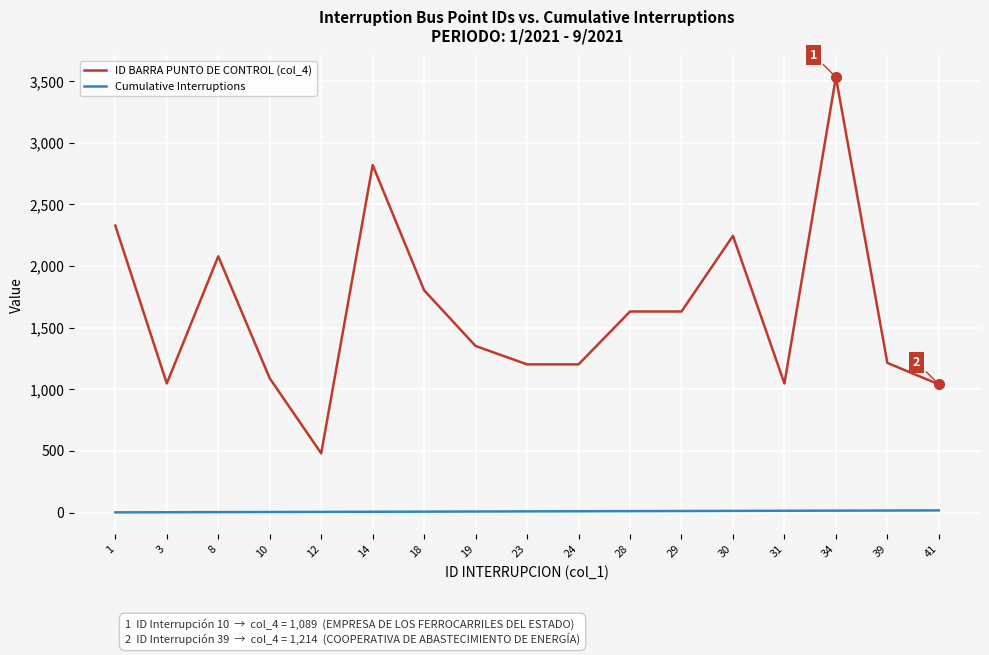

How many lines are shown in the chart?

2